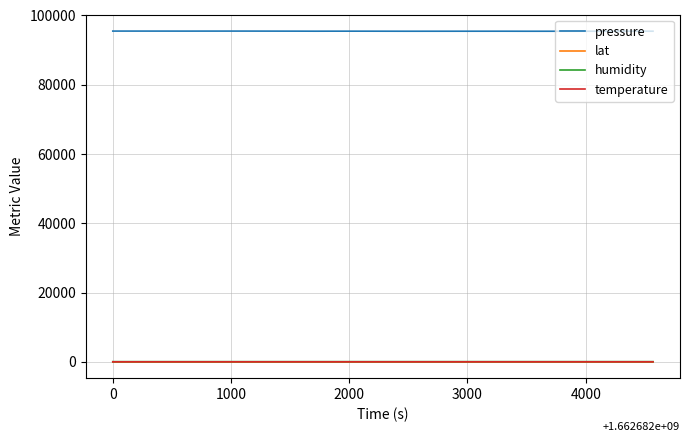

Does the chart display data point markers on the line(s)?

No